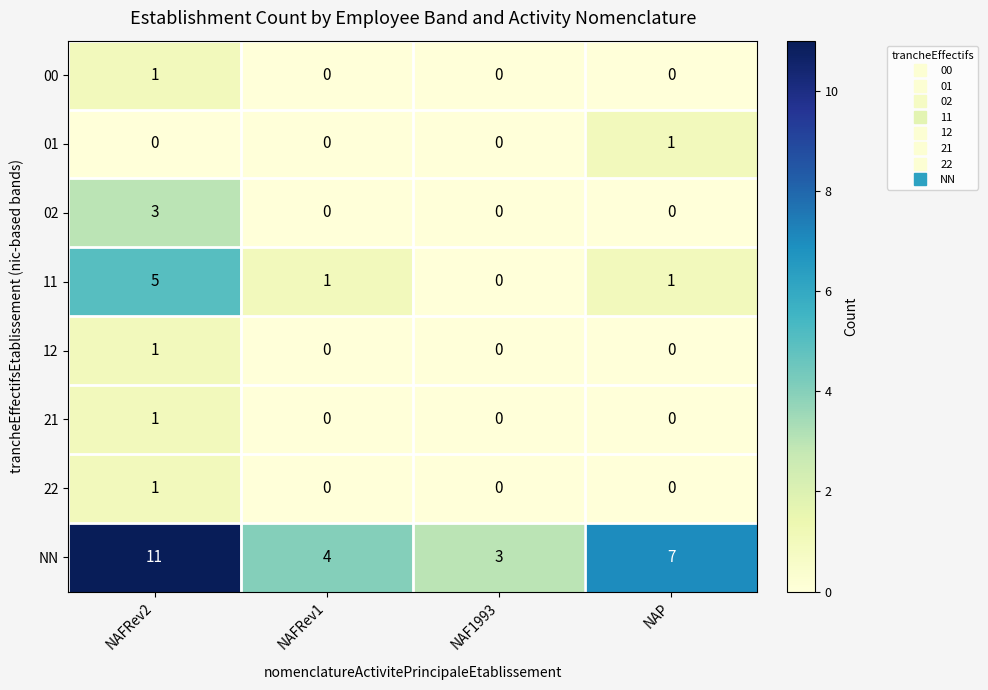

What is the total value across all series at NAP?

9